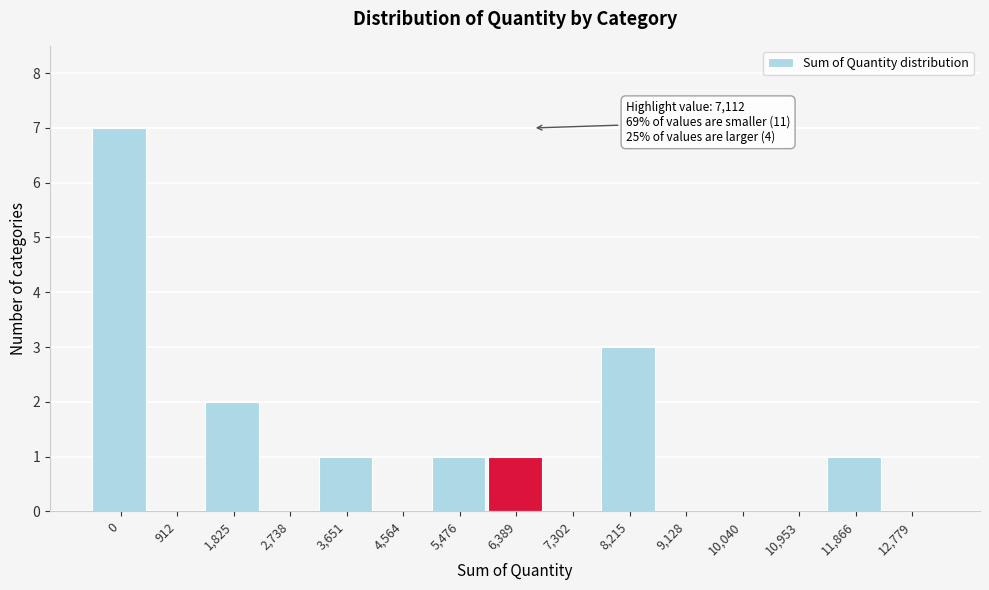

Reading left to right, list all the values displayed in this chart.

0=7	912=0	1,825=2	2,738=0	3,651=1	4,564=0	5,476=1	6,389=1	7,302=0	8,215=3	9,128=0	10,040=0	10,953=0	11,866=1	12,779=0